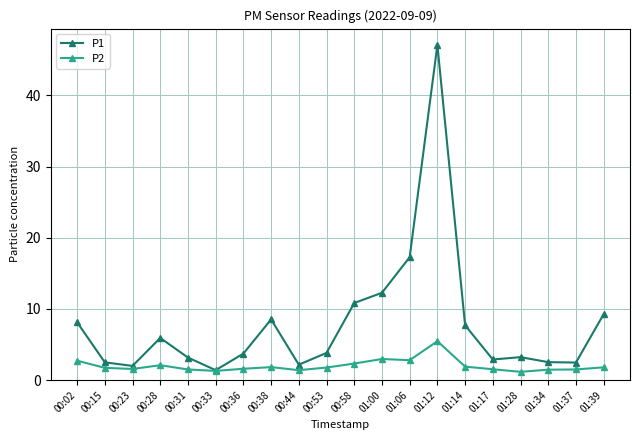

Does the chart have visible grid lines?

Yes